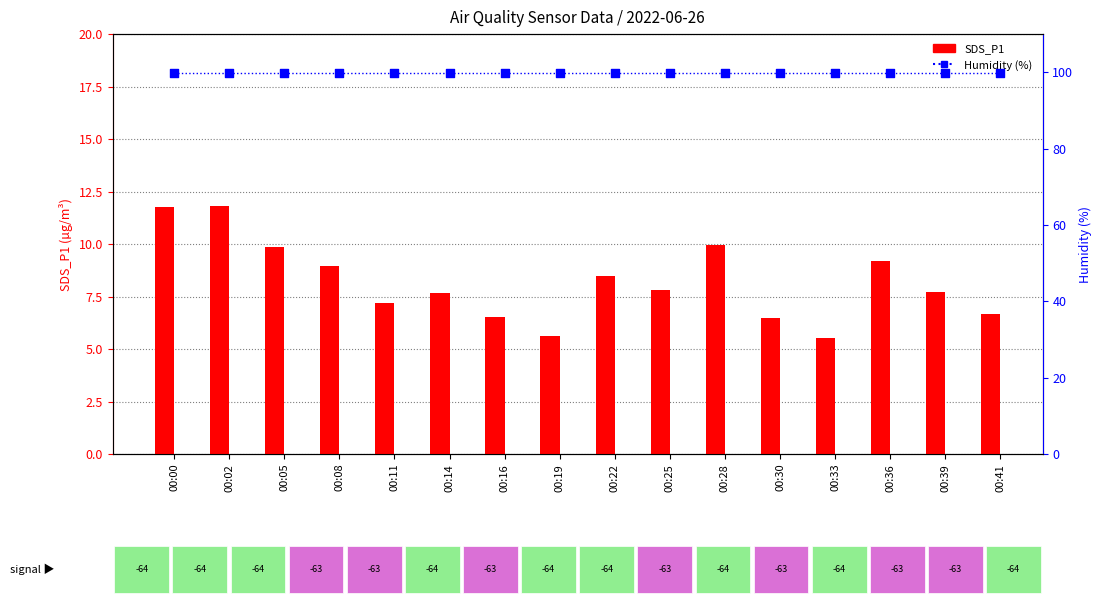

At how many categories does at least one series exceed 18?

16